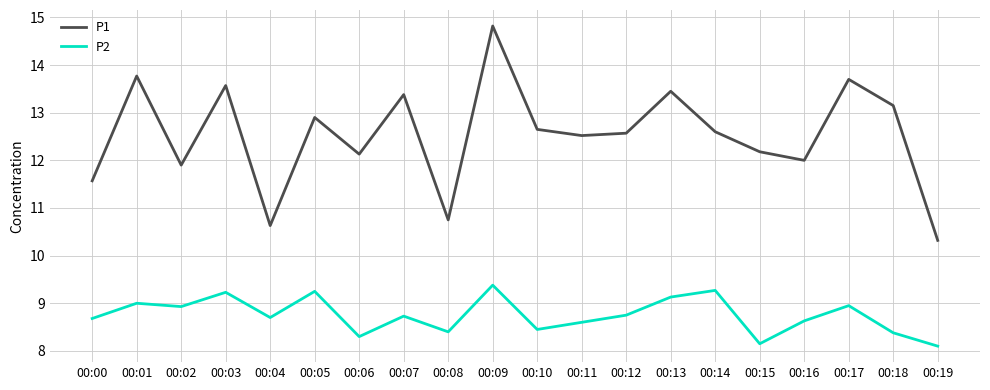

Which series has the largest total across all categories?

P1